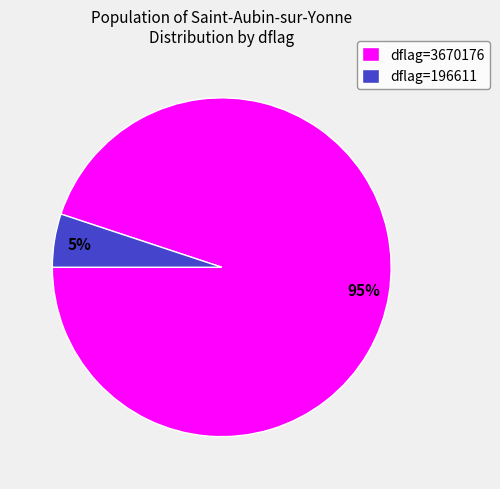

To the nearest percent, what is the combined percentage of dflag=196611 and dflag=3670176?

100%